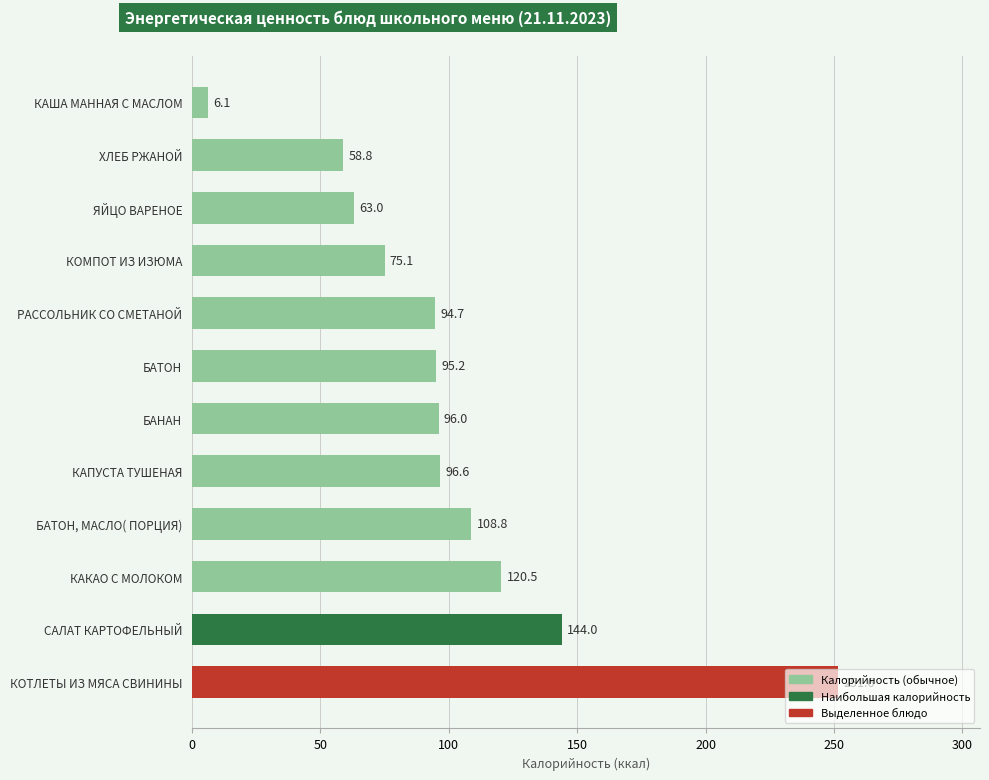

The value at КОМПОТ ИЗ ИЗЮМА is 99.0. True or false?

False